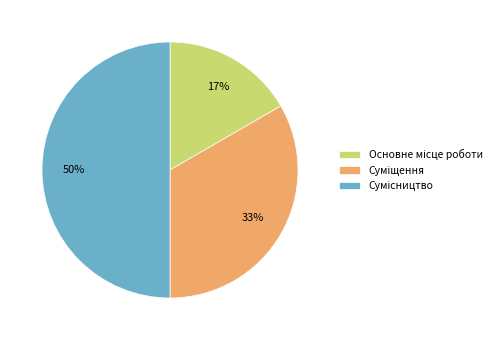

To the nearest percent, what is the difference between the largest and smallest slice percentages?

33%